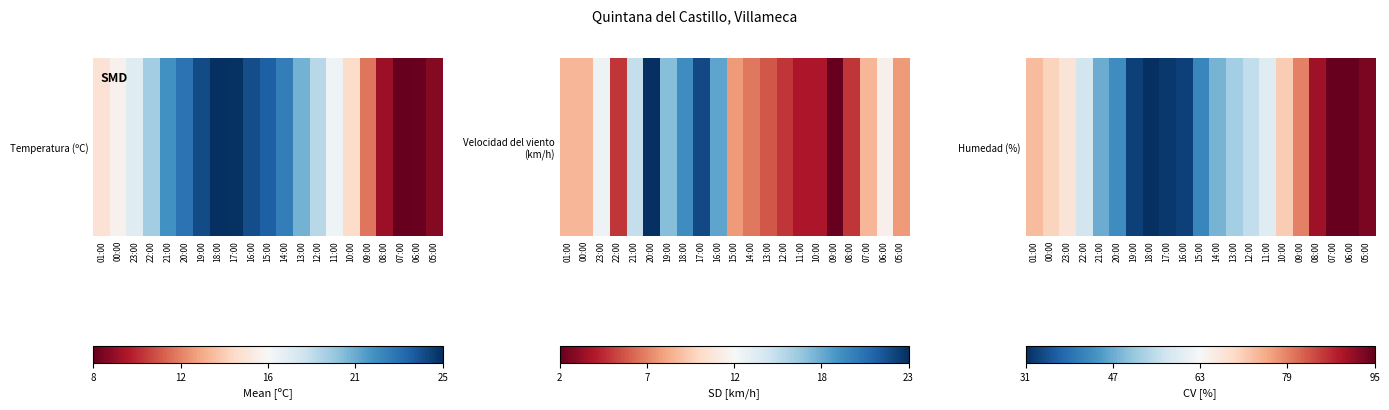

At which category does the chart reach its minimum across all series?

18:00